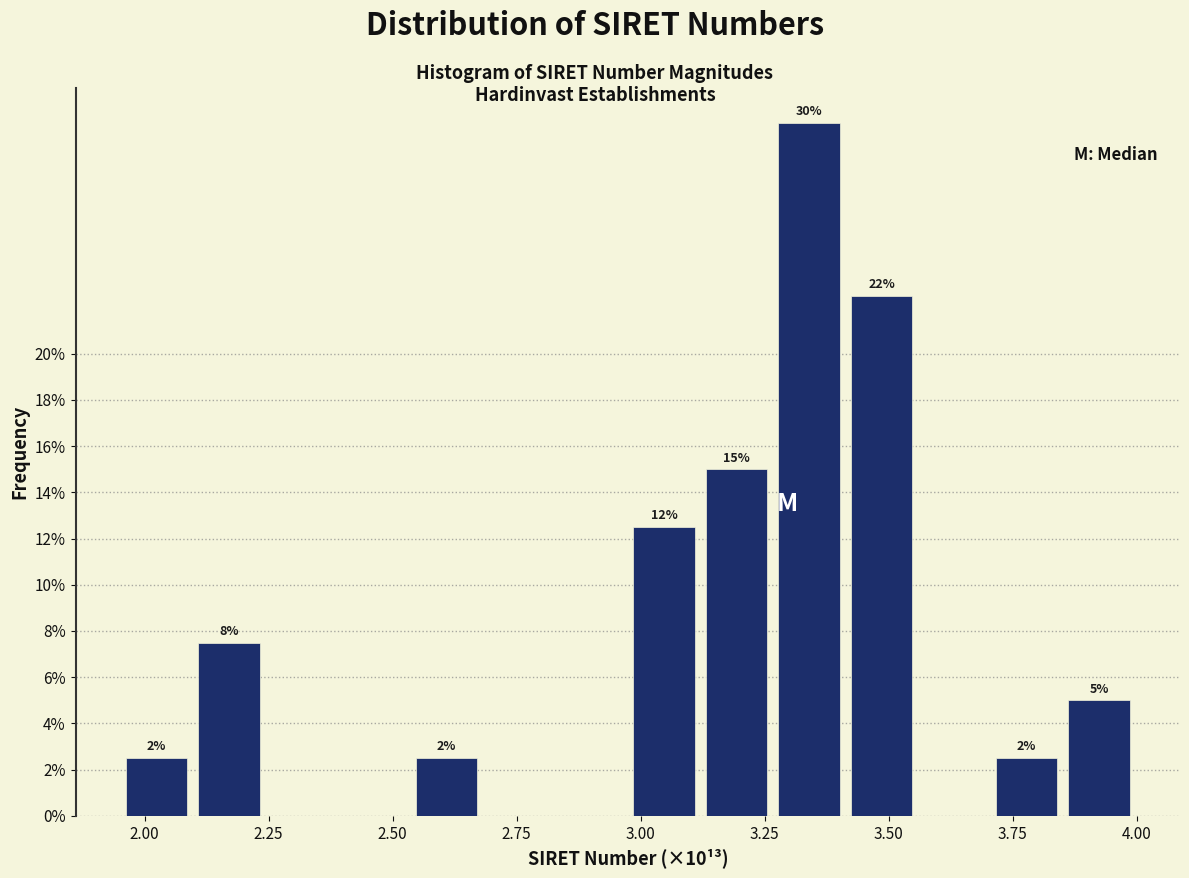

Around what value on the x-axis is the tallest bar? Give the approximate position of its centre, as read against the axis.

3.35